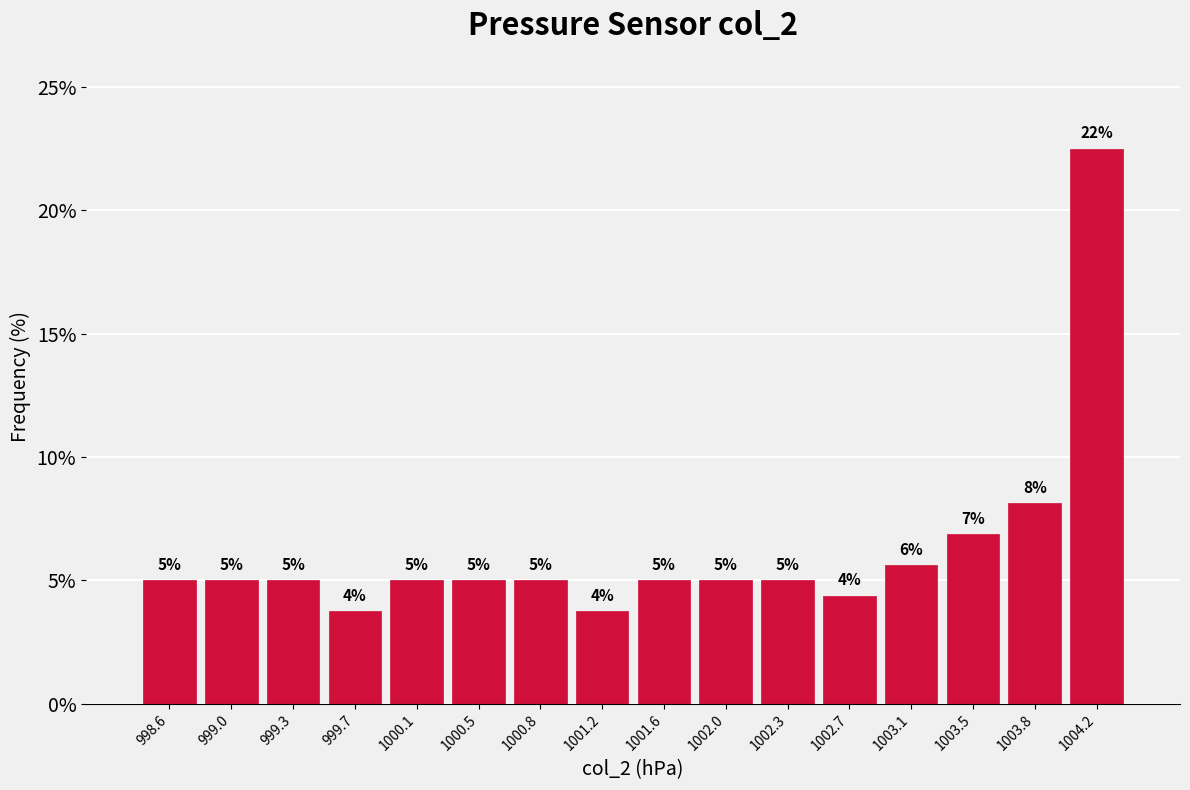

Over which range of the x-axis is the bar tallest?

1004.025 to 1004.400